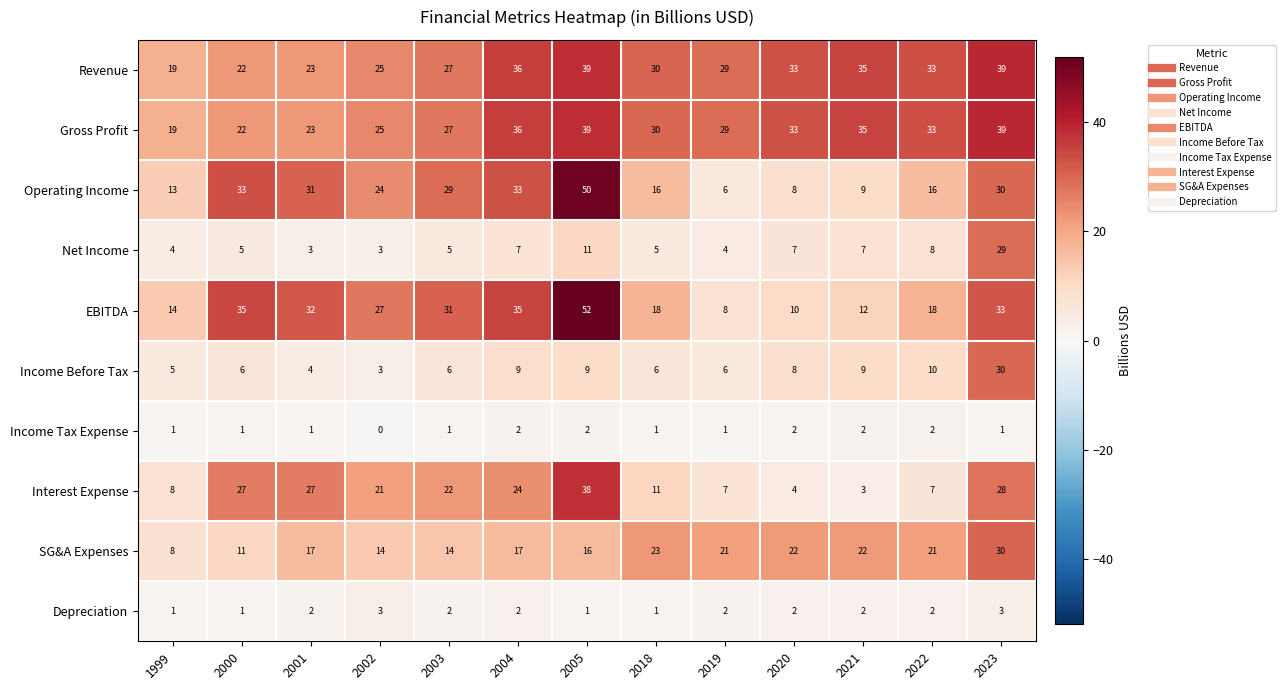

True or false: Operating Income has a value of 9 at 2021.

True